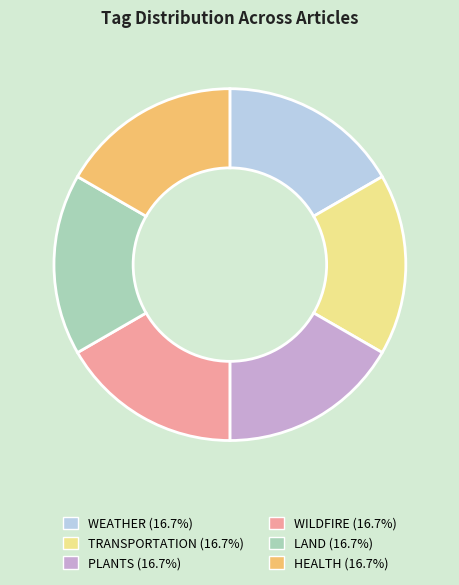

What is the ratio of the value at WEATHER to the value at WILDFIRE?

1.0